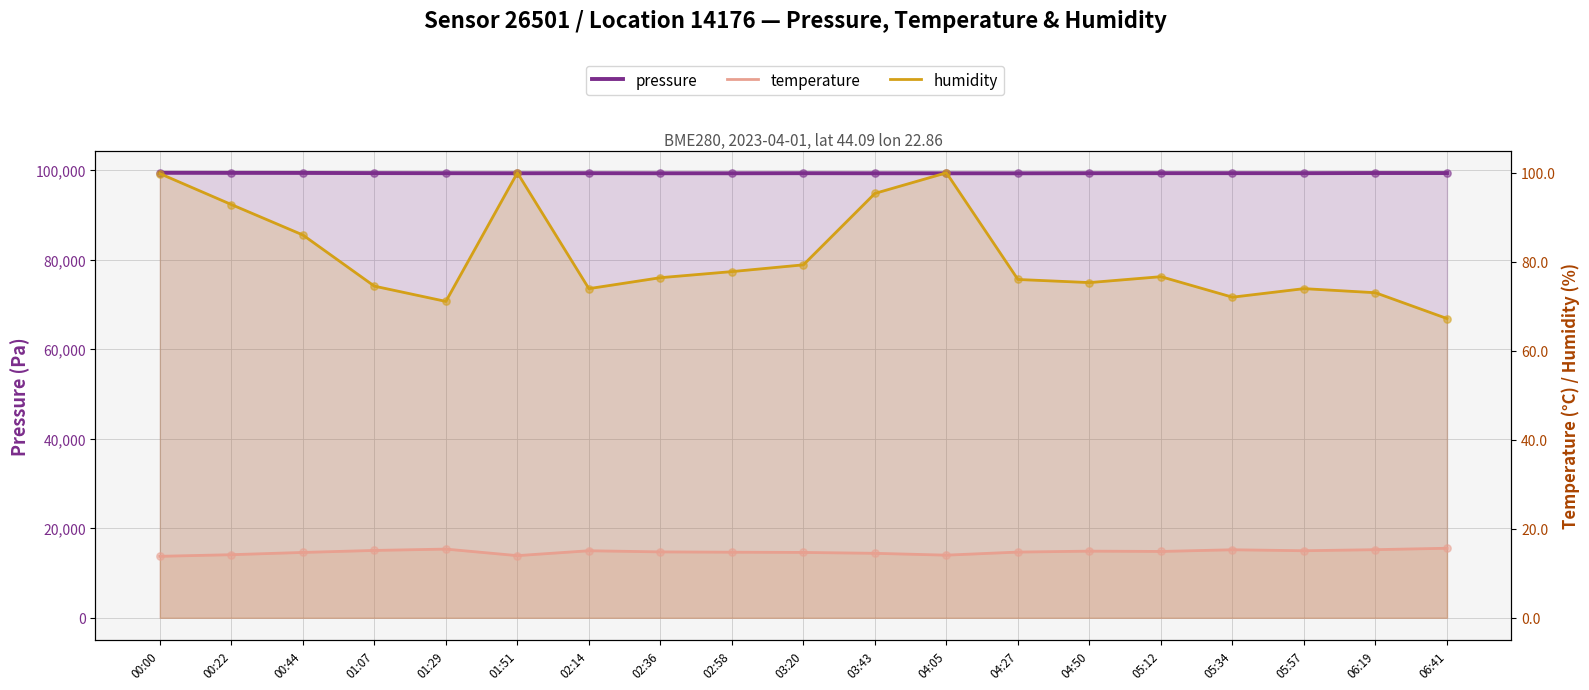

Which series contains the highest Y value?

pressure